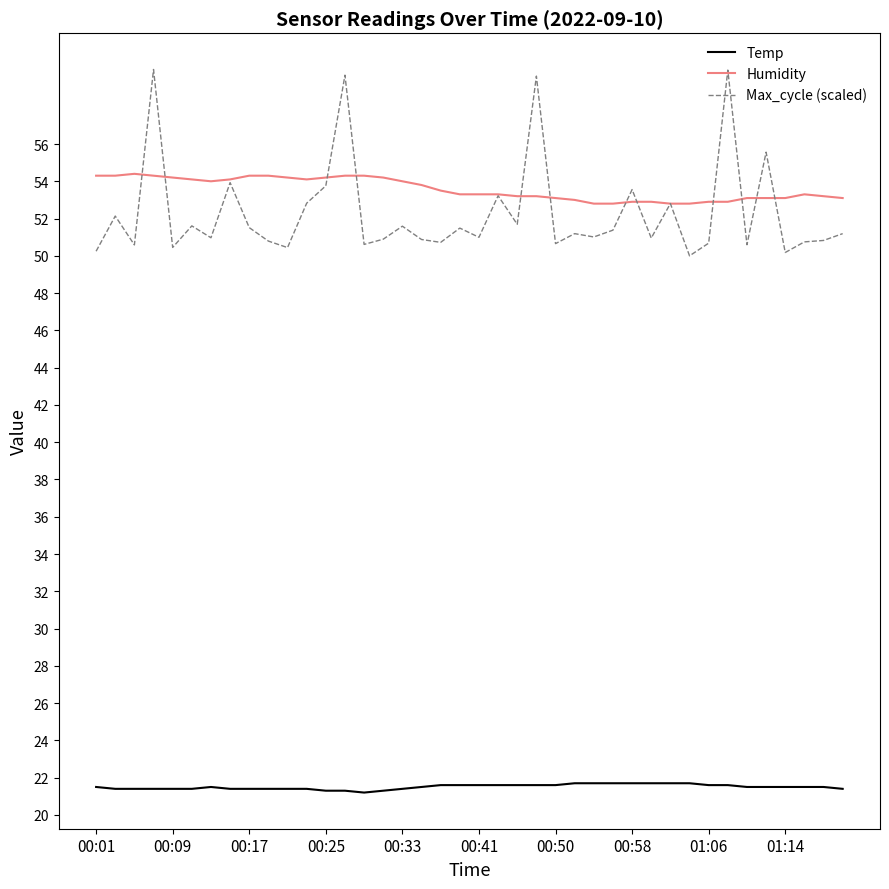

What is the average value of the Max_cycle (scaled) series?

52.3